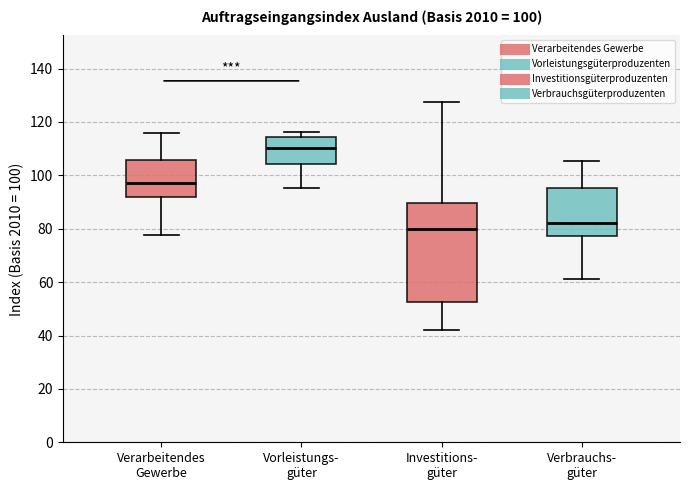

Which box has the lowest median line?

Investitions- güter